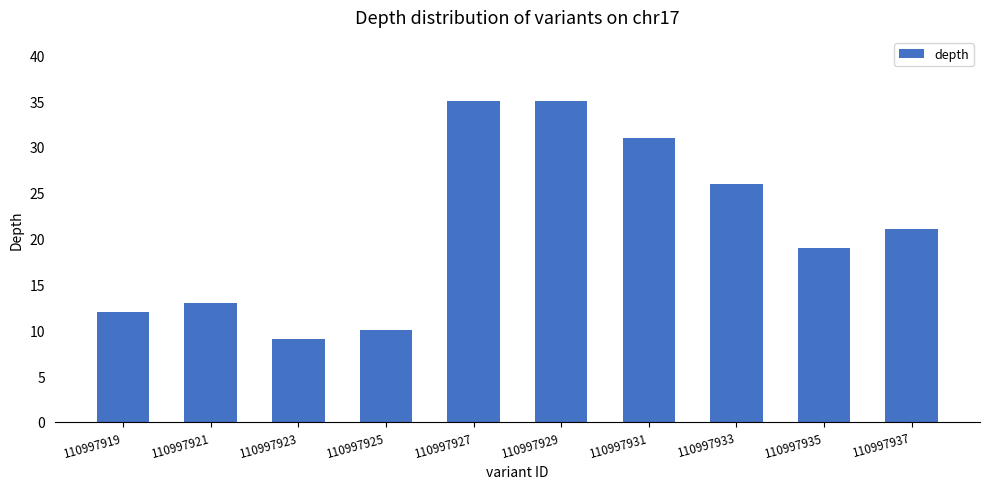

What value does the data have at 110997935?

19